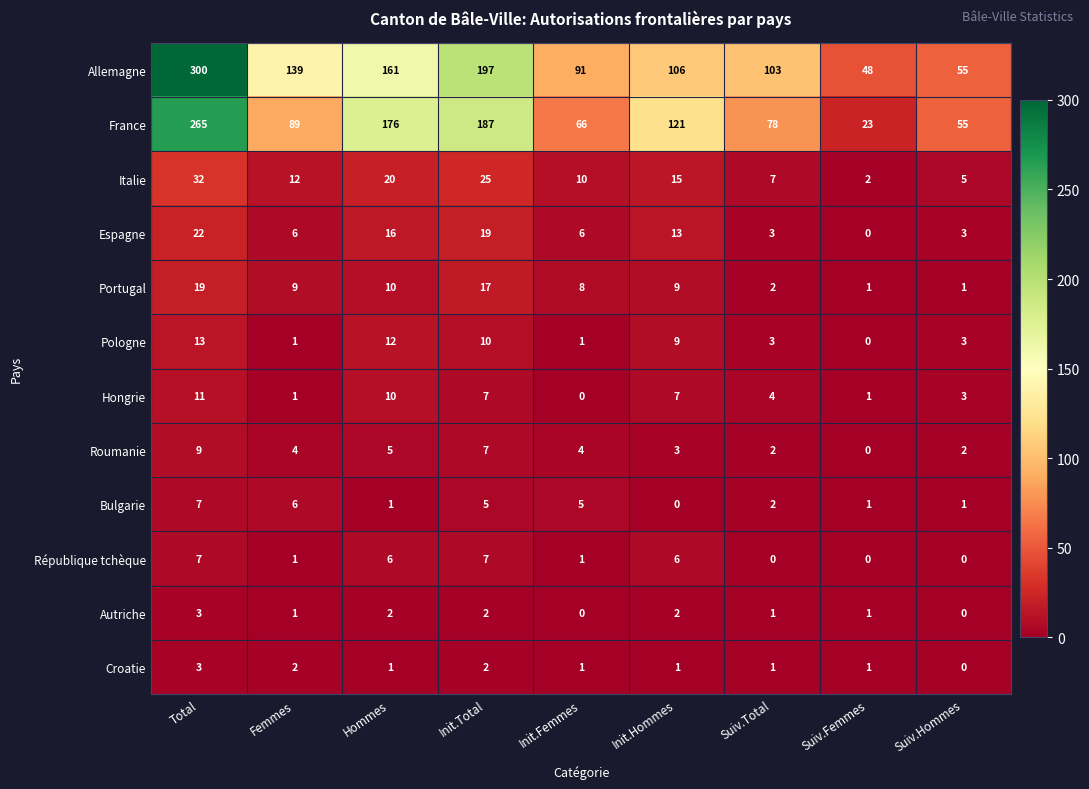

What is the difference between the maximum and minimum values in the Portugal series?

18